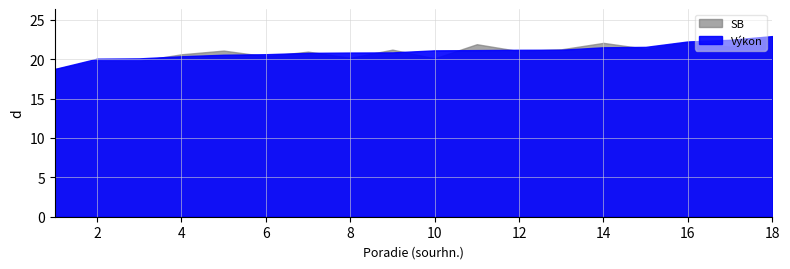

True or false: Výkon and Poradie (sourhn.) intersect in this chart.

False